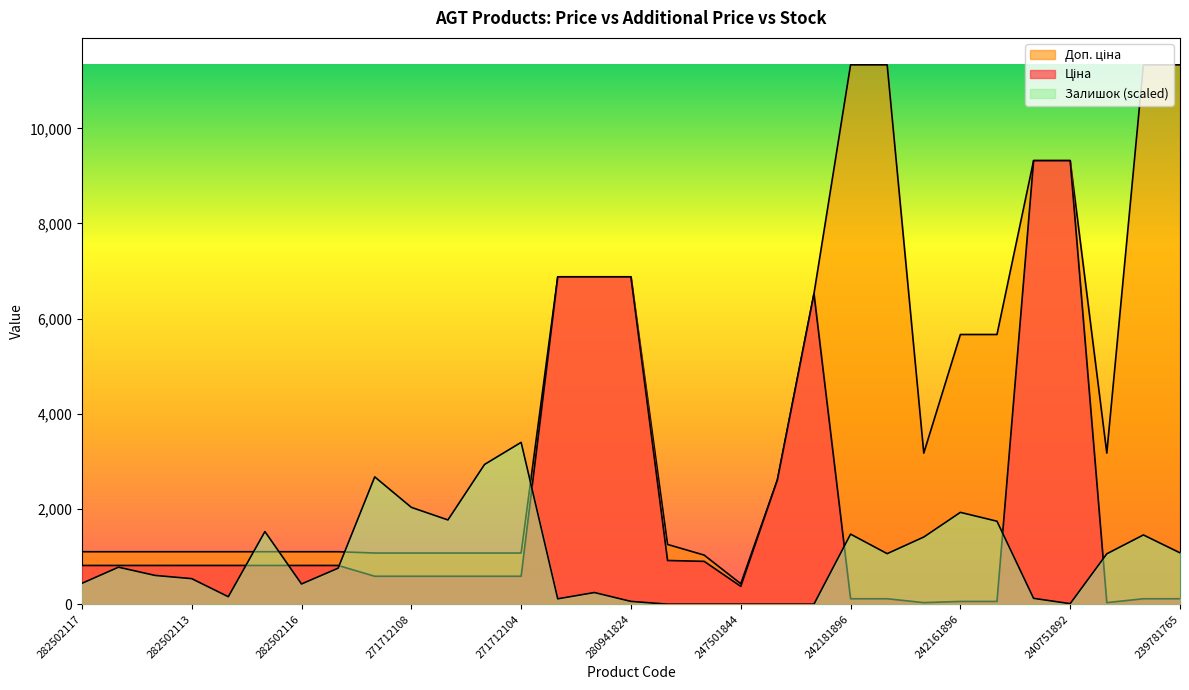

At 242931763, list the series in order from smallest to largest.

Залишок, Ціна, Доп. ціна